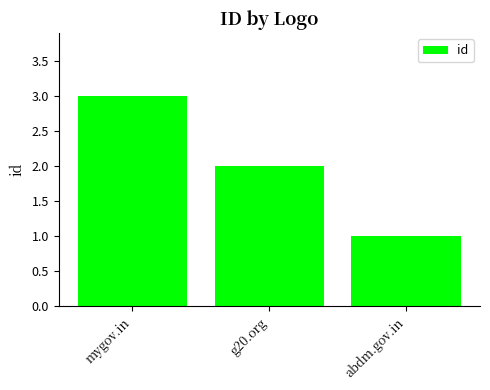

How many data points does each series have?

3